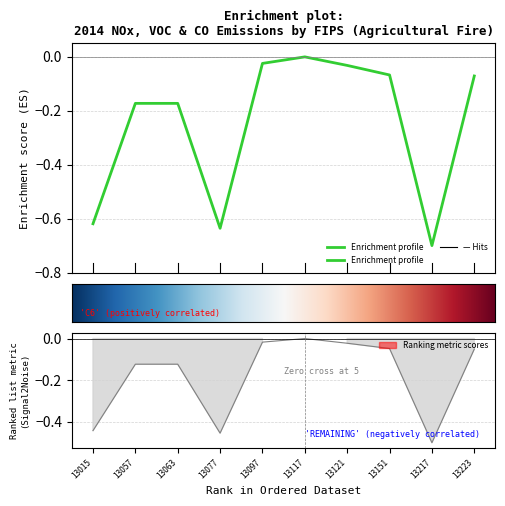

Where is the first local maximum for VOC (tons/year)?

13117